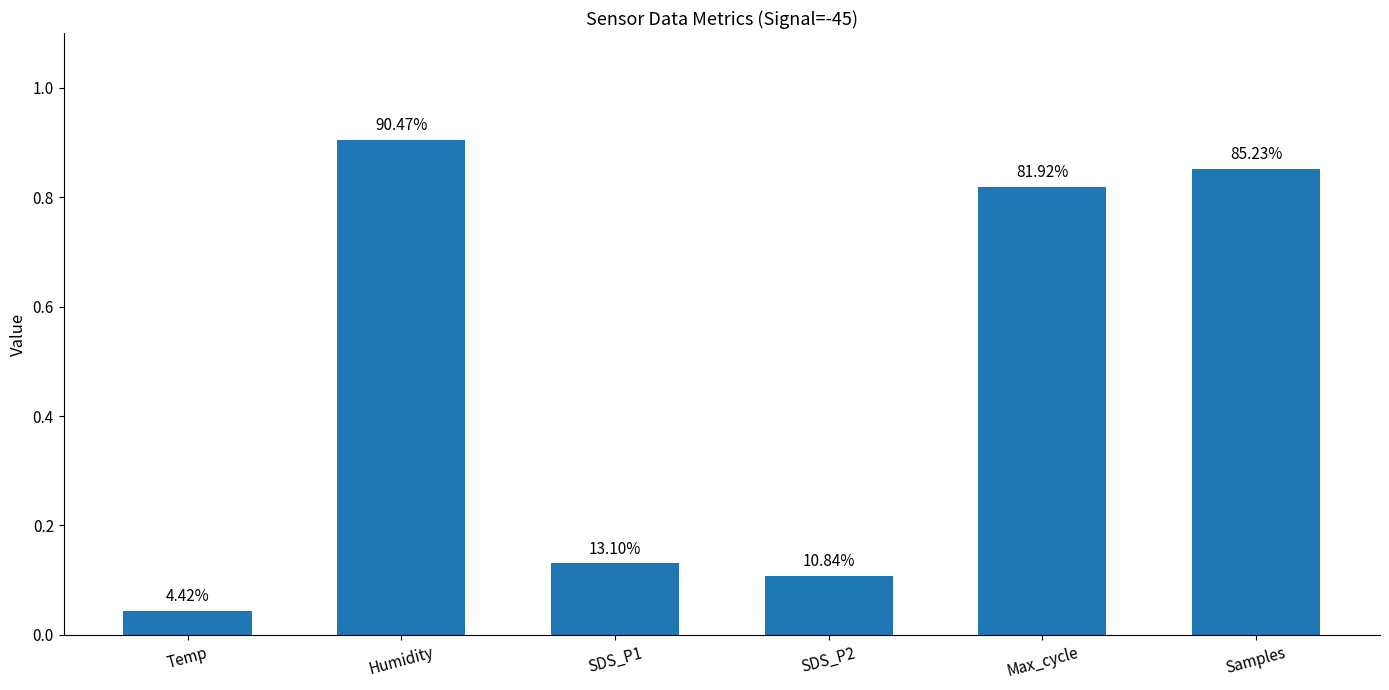

Reading left to right, transcribe all the data shown in this chart.

0.0	0.9	0.1	0.1	0.8	0.9